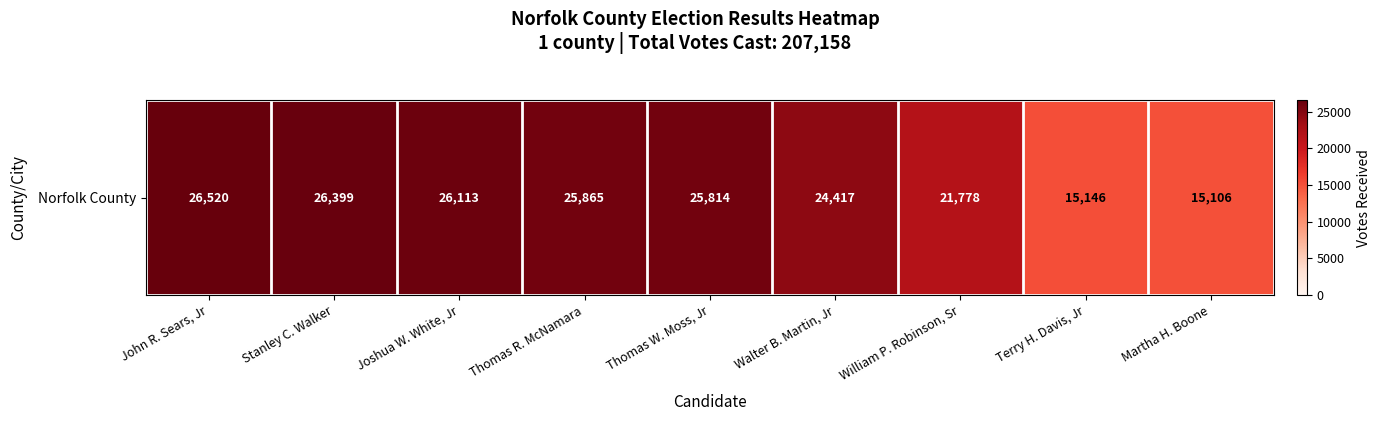

List the labels in order of value, largest first.

John R. Sears, Jr, Stanley C. Walker, Joshua W. White, Jr, Thomas R. McNamara, Thomas W. Moss, Jr, Walter B. Martin, Jr, William P. Robinson, Sr, Terry H. Davis, Jr, Martha H. Boone